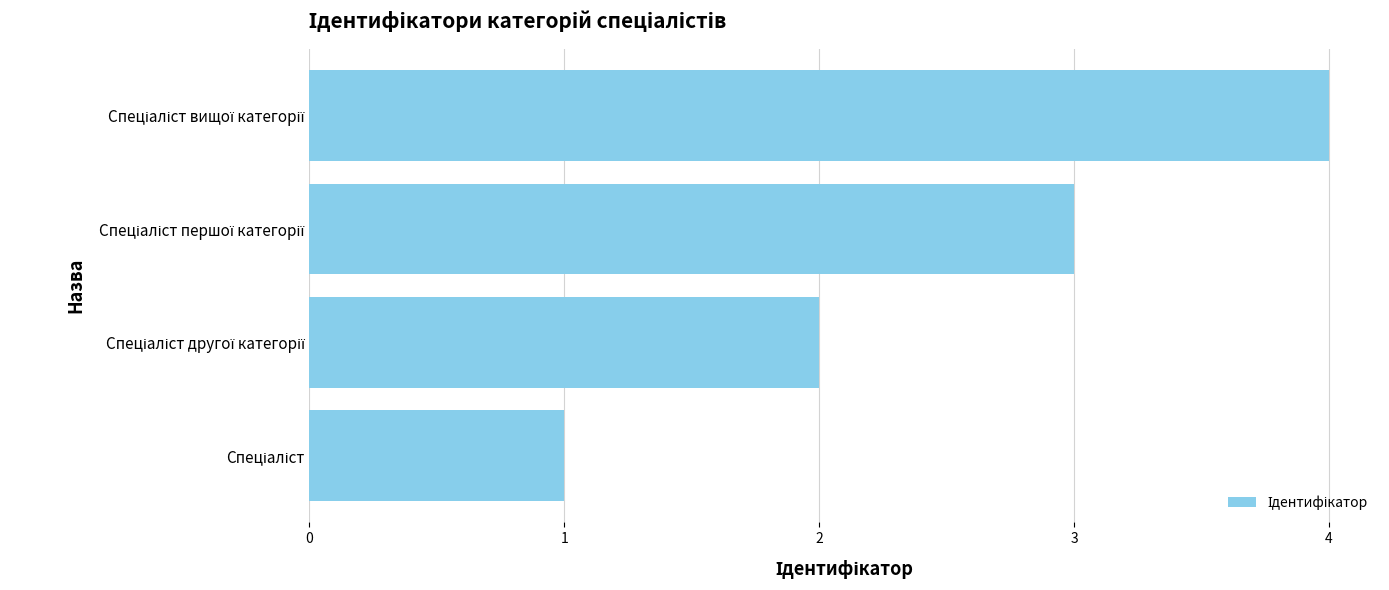

What is the greatest value displayed?

4